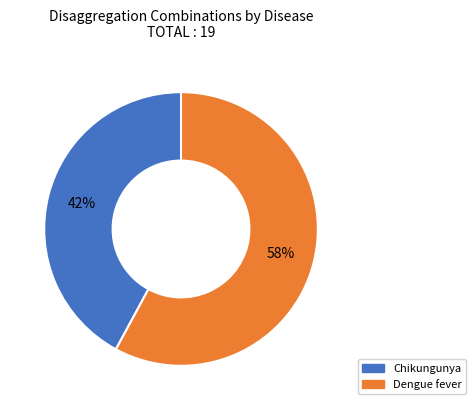

Which category has the biggest portion of the pie?

Dengue fever